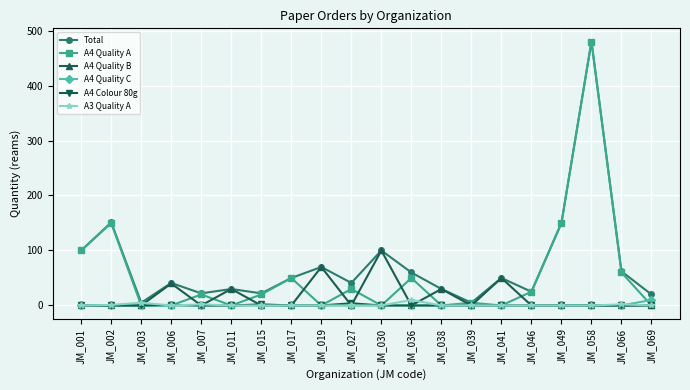

Which category has the highest value in the A4 Quality B series?

JM_030